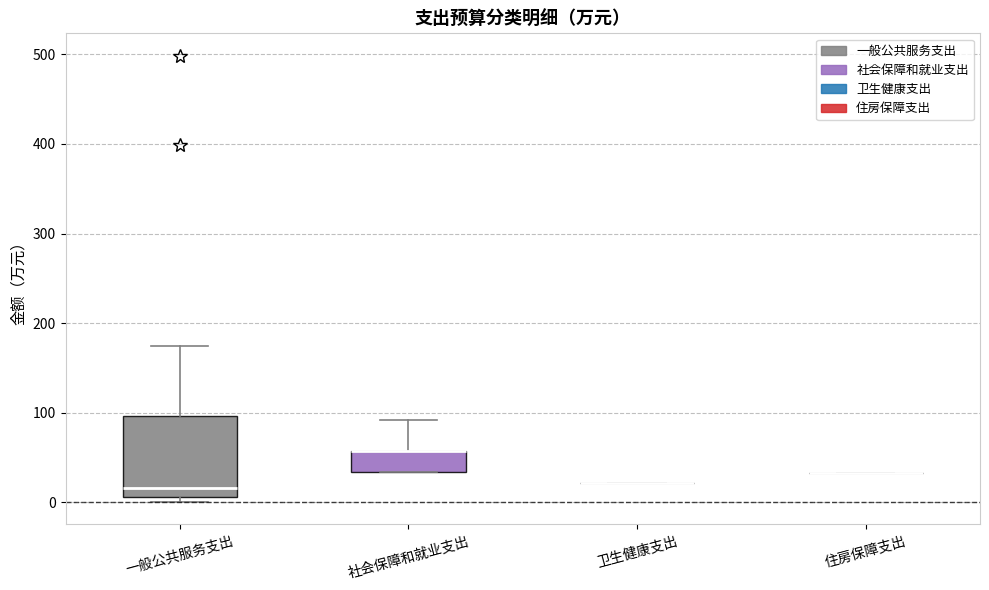

Reading left to right, read every box against the y-axis: the position of its median line, the range the box covers, and the ends of its whiskers. The values are not printed on the chart, so give them approximately, as read against the axis.

一般公共服务支出: median 20, box 10 to 100, whiskers 0 to 170
社会保障和就业支出: median 60 (drawn on the box's upper edge), box 30 to 60, whiskers 30 to 90
卫生健康支出: box collapsed to a line at 20, whiskers 20 to 20
住房保障支出: box collapsed to a line at 30, whiskers 30 to 30